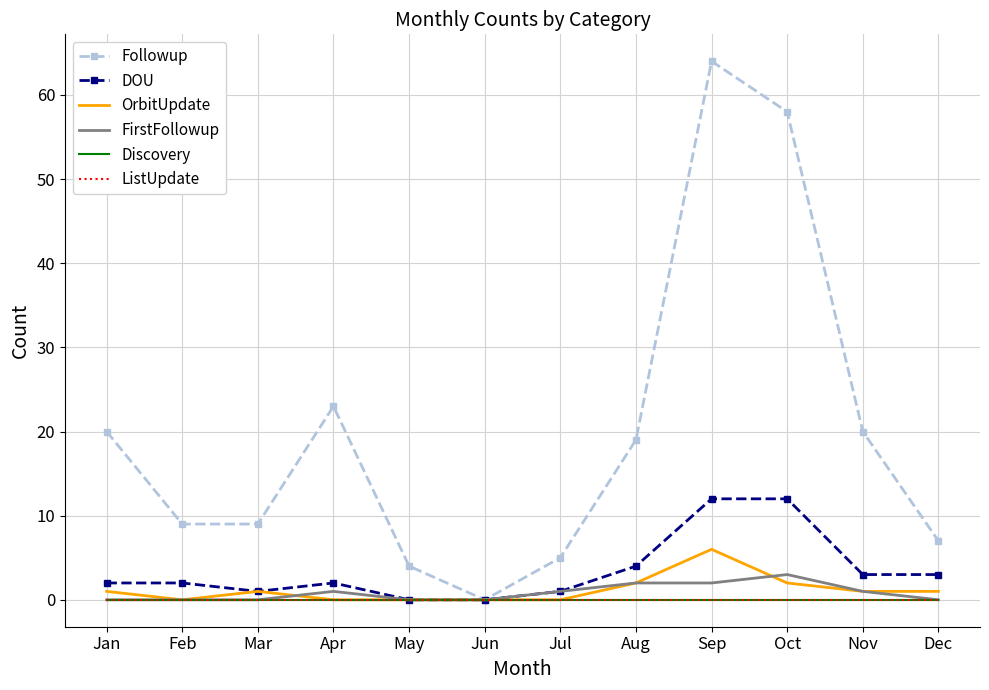

True or false: ListUpdate and OrbitUpdate cross at least once.

False